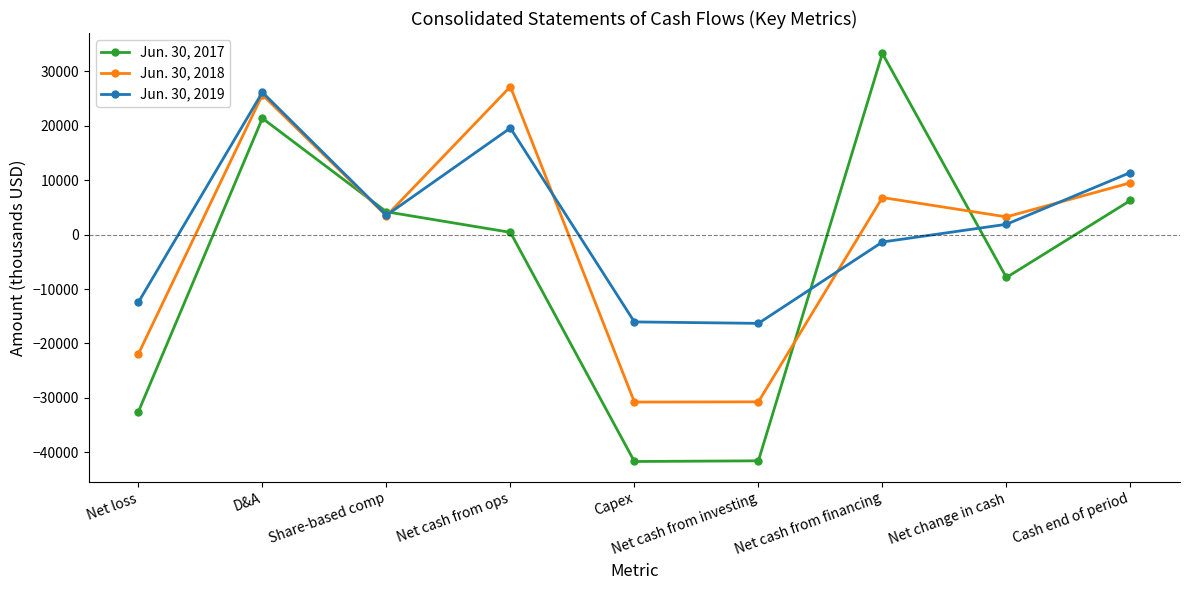

True or false: Jun. 30, 2018 and Jun. 30, 2019 cross at least once.

True